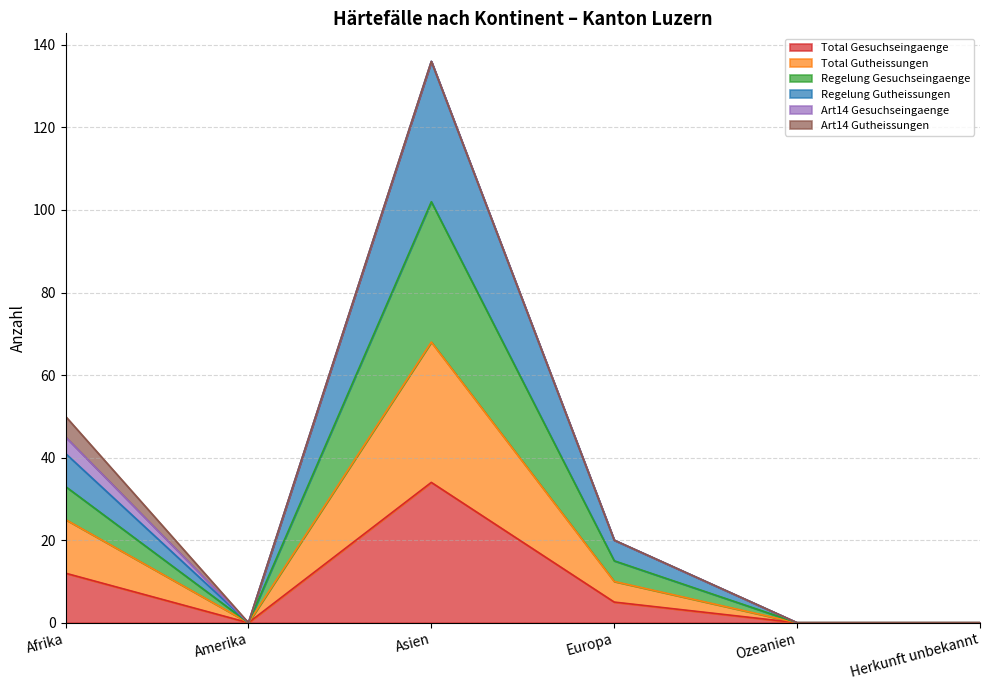

True or false: Total Gesuchseingaenge and Regelung Gesuchseingaenge intersect in this chart.

False